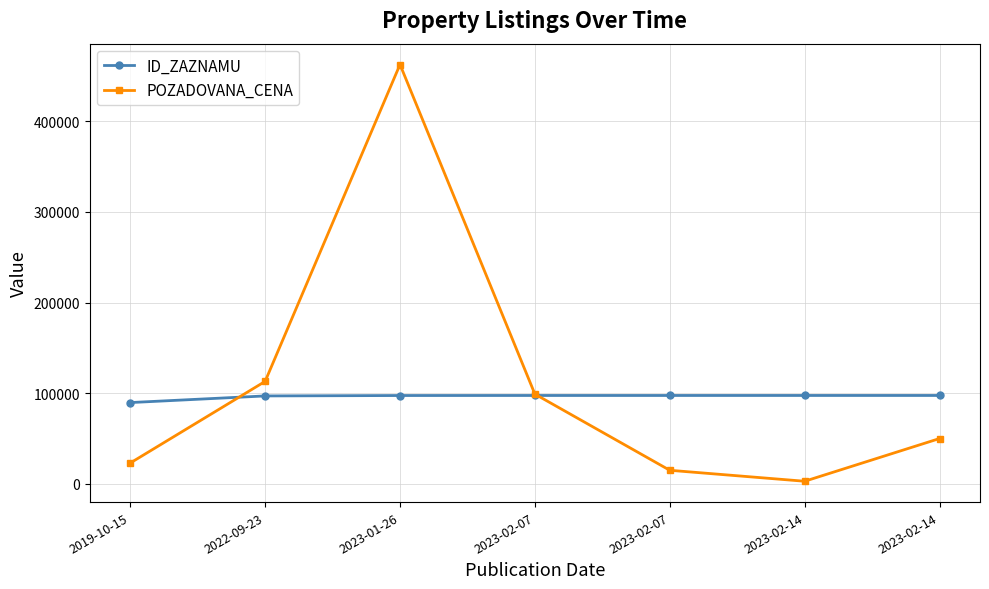

The POZADOVANA_CENA series shows 177147 at 2023-02-07. True or false?

False